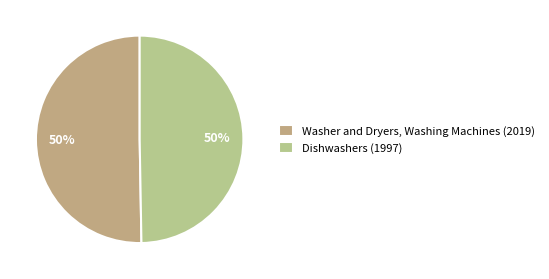

What percentage do Dishwashers (1997) and Washer and Dryers, Washing Machines (2019) together represent?

100.0%